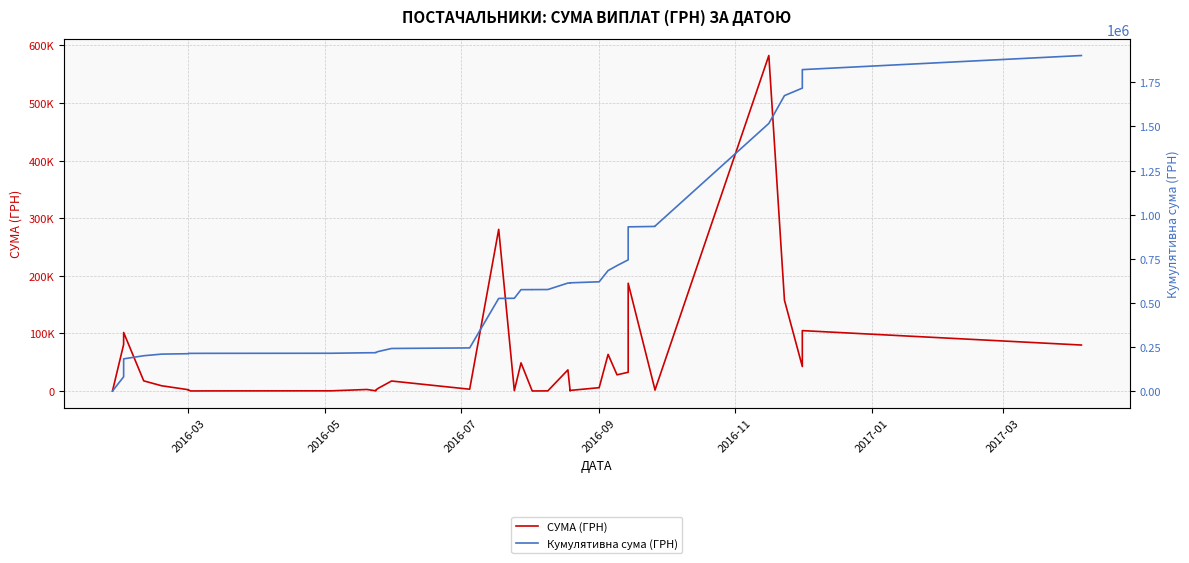

What are all the series names shown in the legend?

СУМА (ГРН), Кумулятивна сума (ГРН)